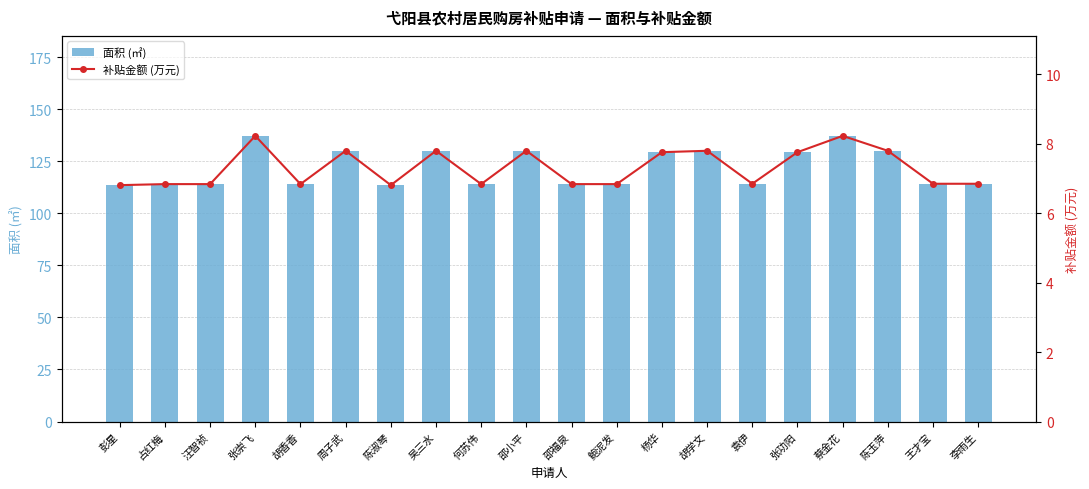

What is the sum of the 面积 (㎡) values at 袁伊 and 张崇飞?

251.4